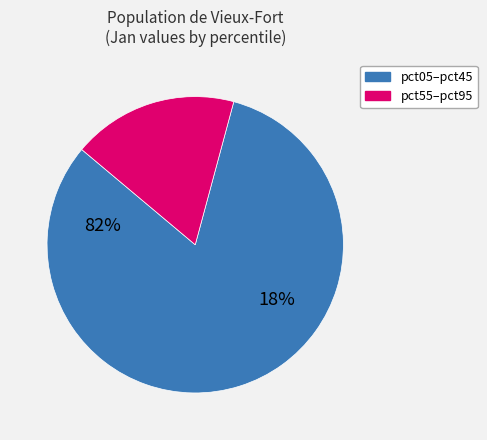

Does any single category account for the majority?

Yes